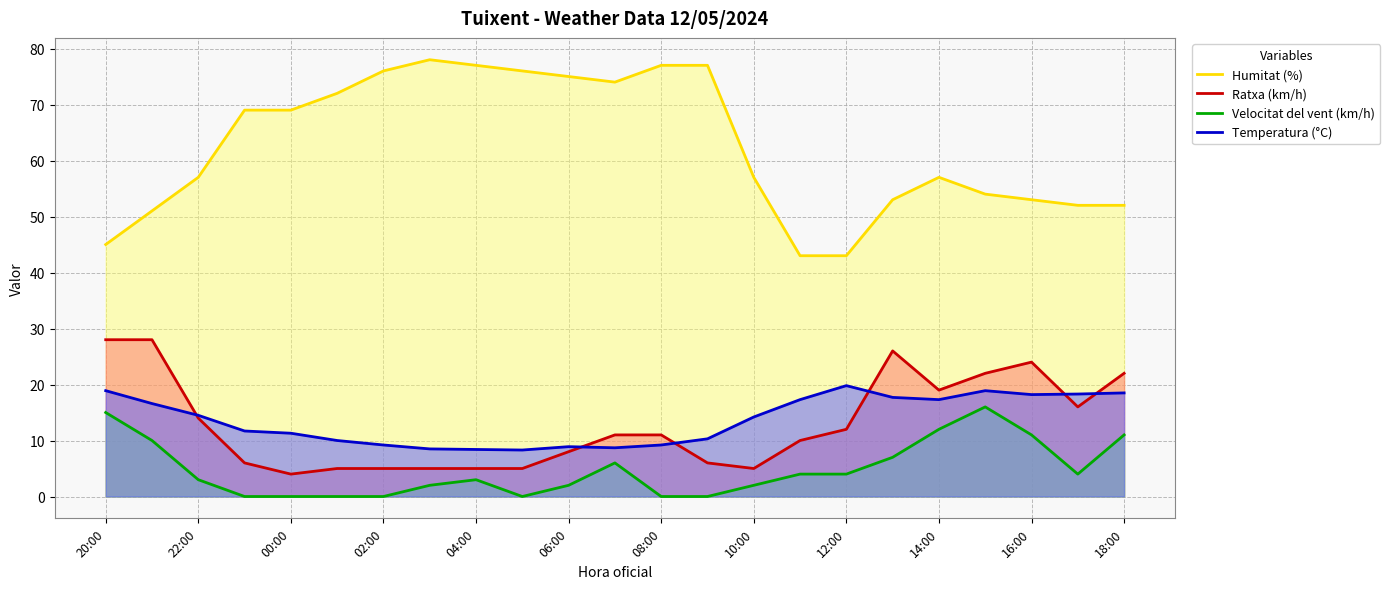

True or false: Ratxa (km/h) has a value of 4.0 at 00:00.

True